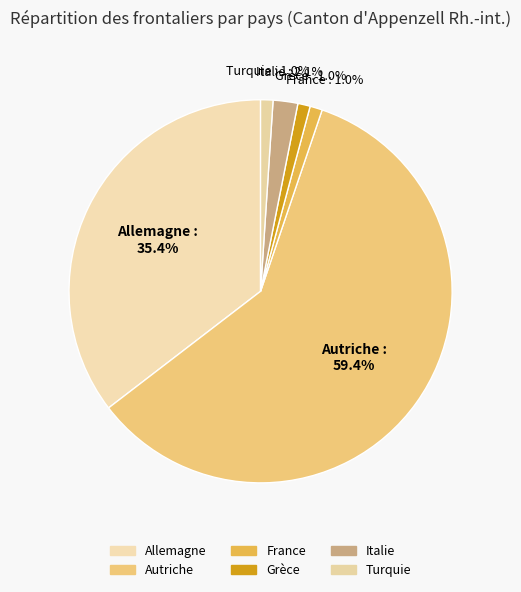

How many segments does this pie chart have?

6